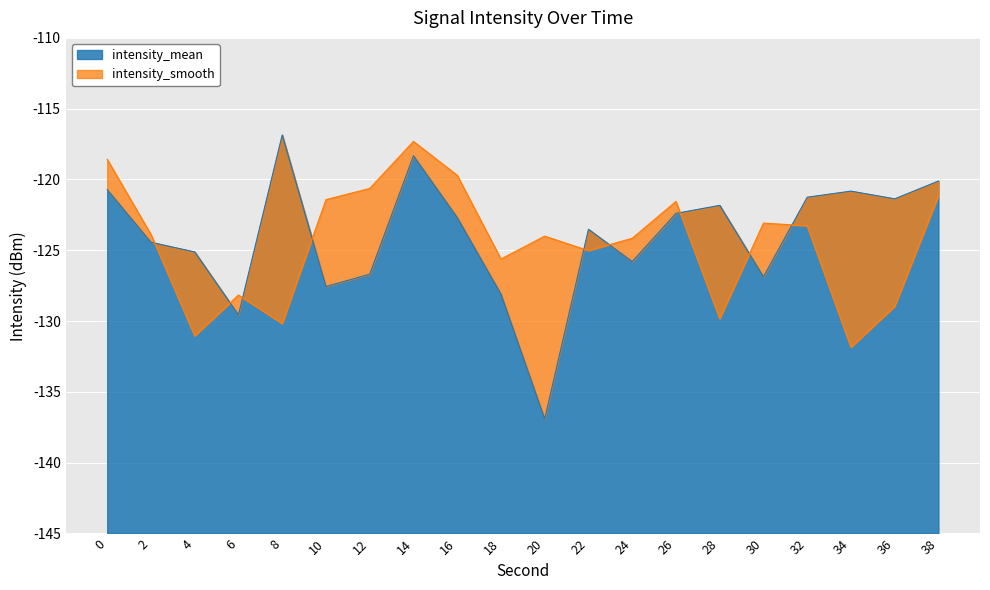

How many interior local valleys does the intensity_smooth series have?

6